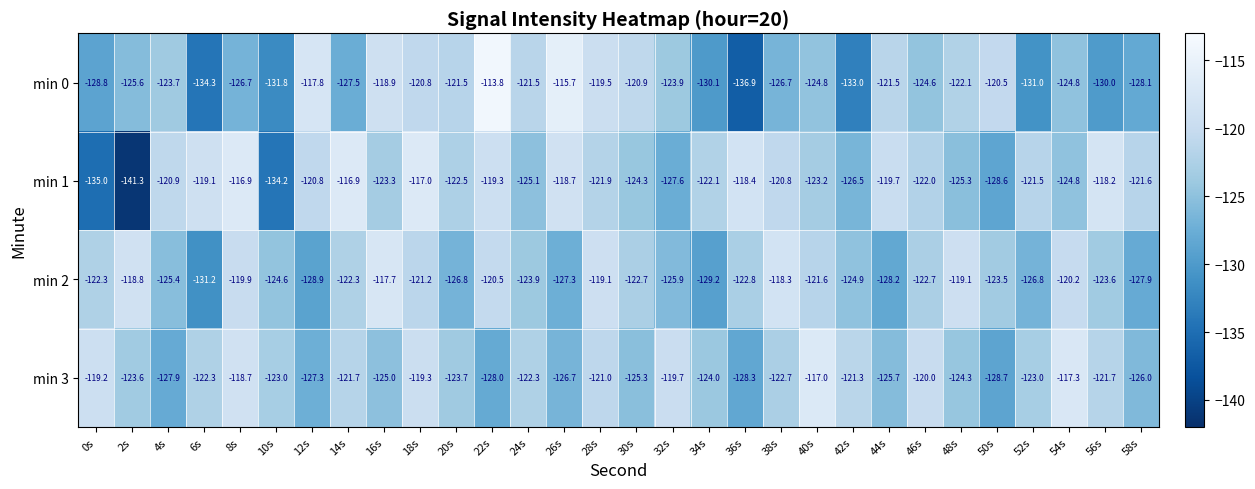

What is the total value across all series at 30s?

-493.2